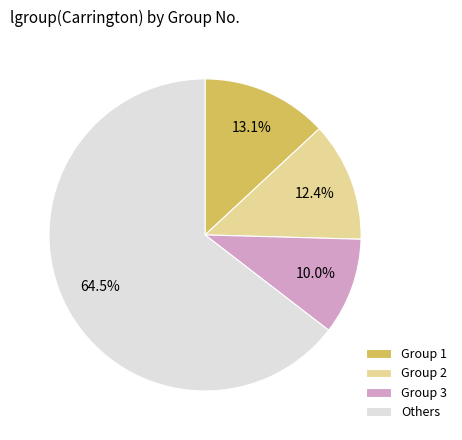

Rank the categories by value from lowest to highest.

Group 3, Group 2, Group 1, Others